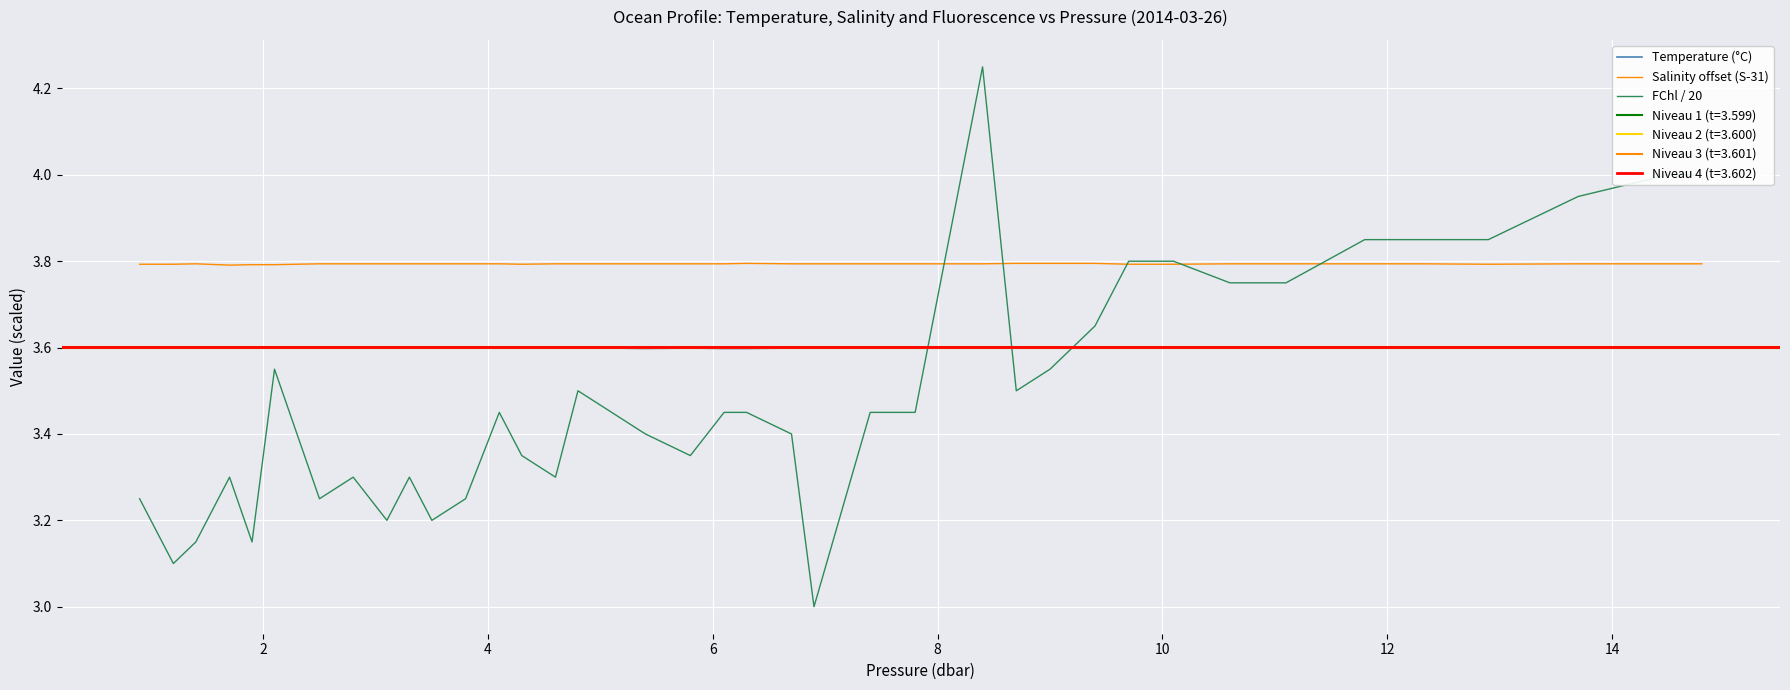

What is the maximum value for Salinity offset (S-31)?

3.8